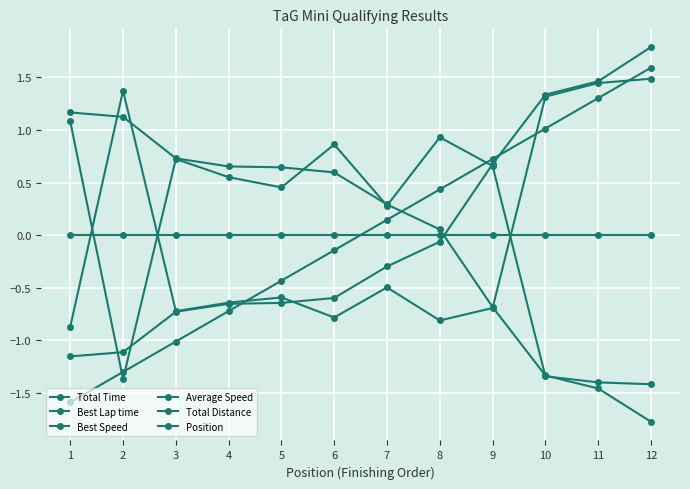

True or false: Total Distance and Position cross at least once.

True